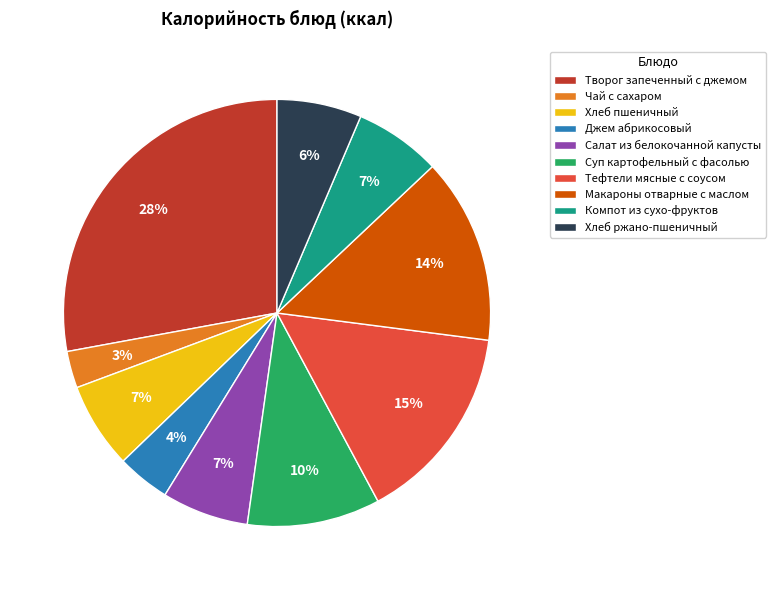

Which has a higher value, Хлеб пшеничный or Макароны отварные с маслом?

Макароны отварные с маслом